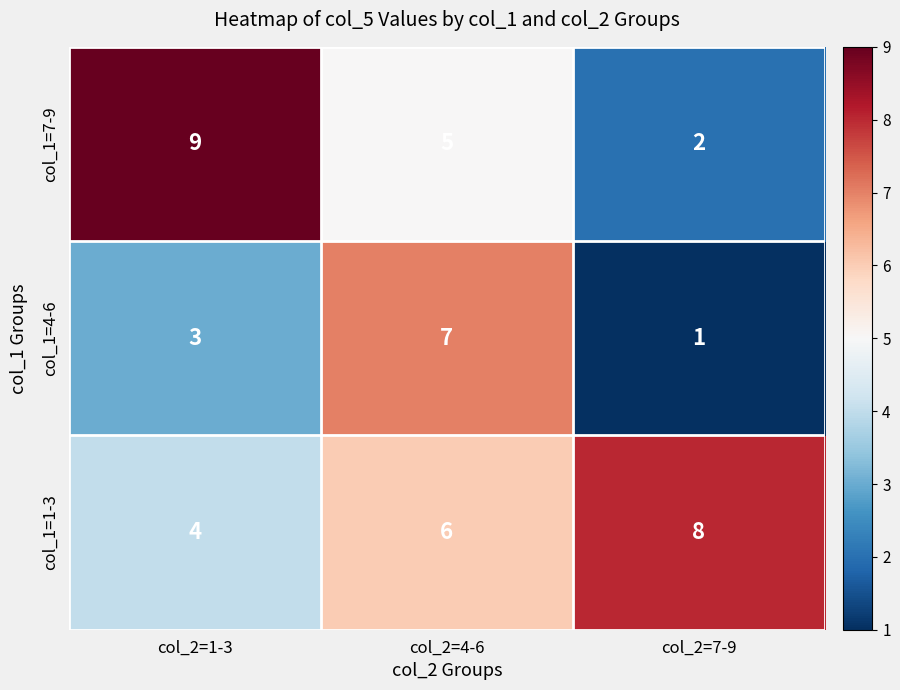

What is the smallest value displayed?

1